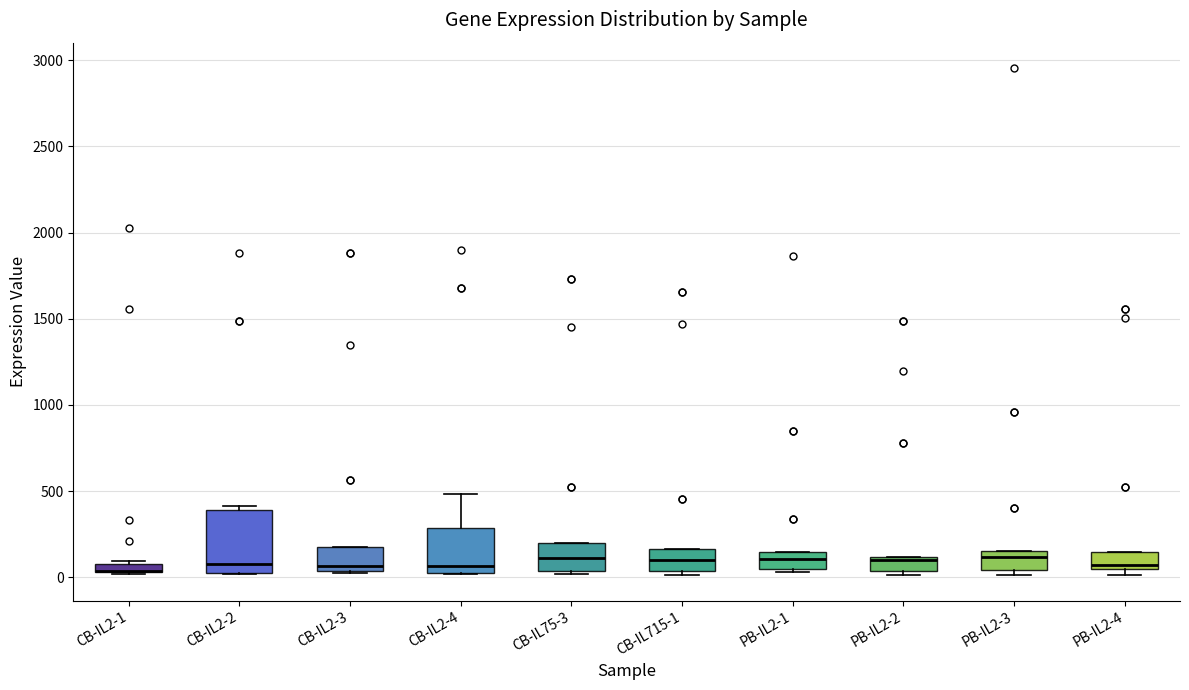

Where is the upper edge of the box for CB-IL2-3 on the y-axis? The values are not printed on the chart, so give them approximately, as read against the axis.

200